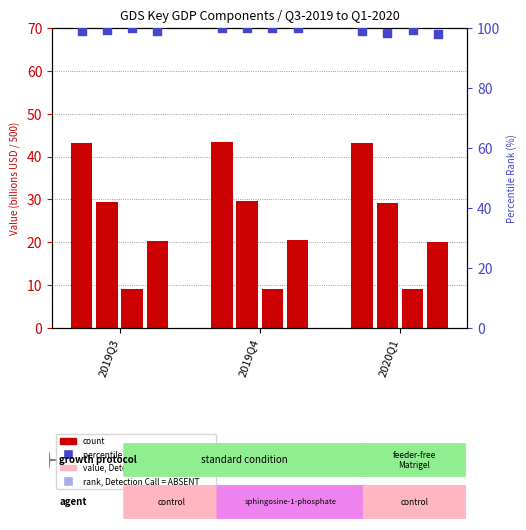

Which has a higher value, 2019Q3 or 2019Q4?

2019Q4